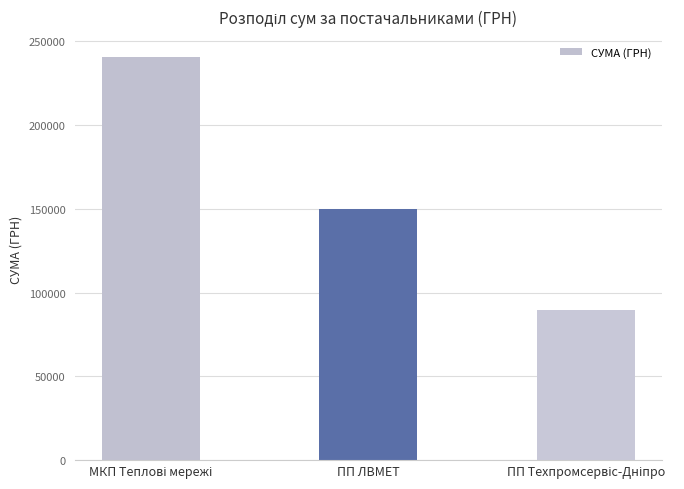

What is the difference between the maximum and second lowest values?

90704.1